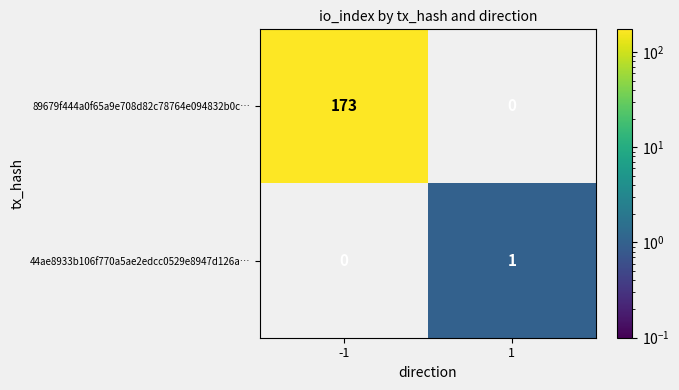

What is the difference between the maximum and minimum values in the 89679f444a0f65a9e708d82c78764e094832b0c… series?

173